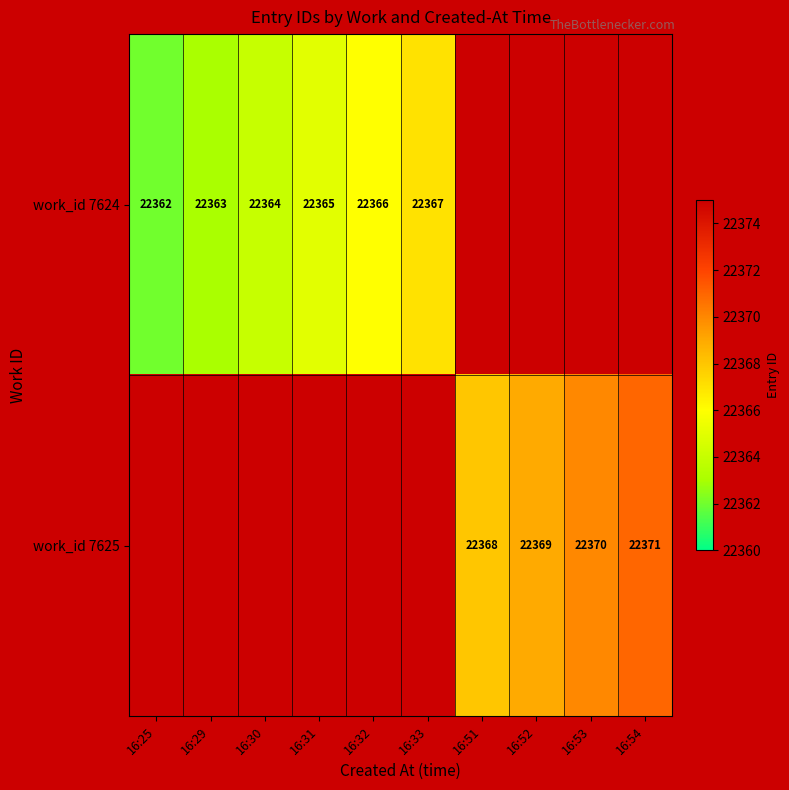

The value of work_id 7625 at 16:52 is 5435.2. True or false?

False